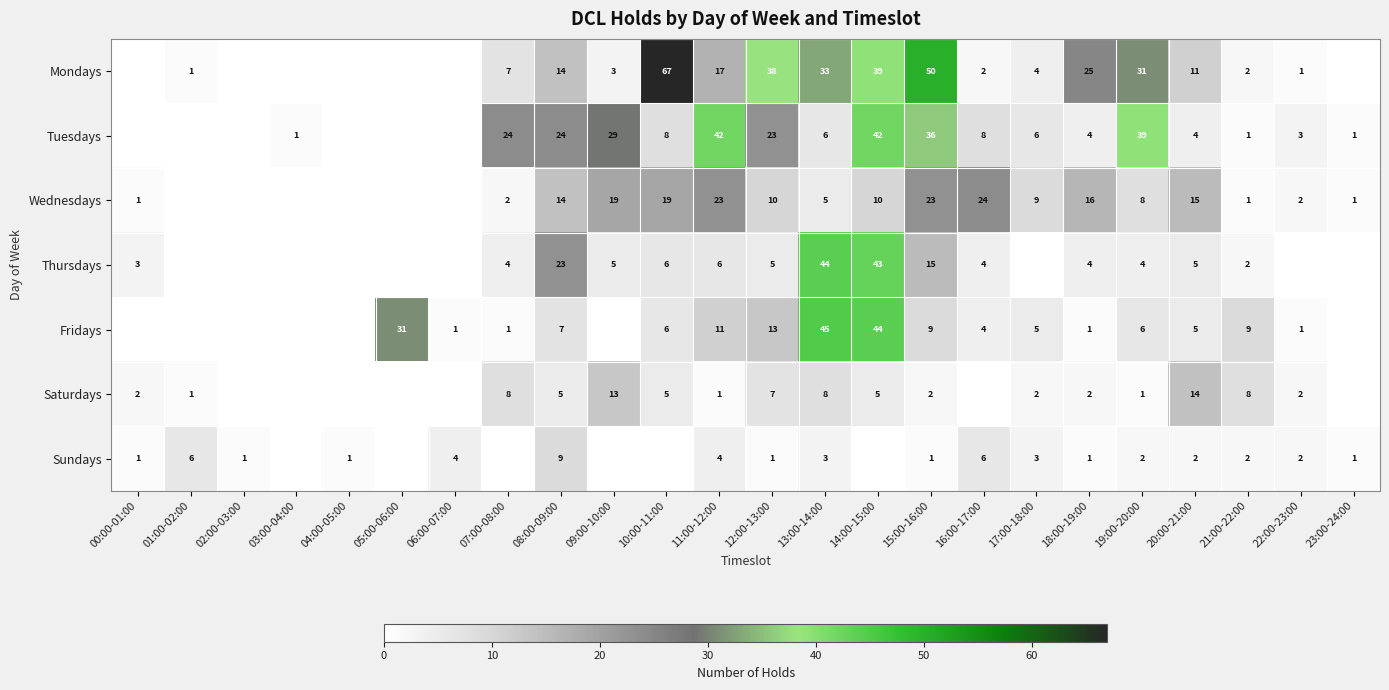

What is the spread (max minus min) of values at 20:00-21:00?

13